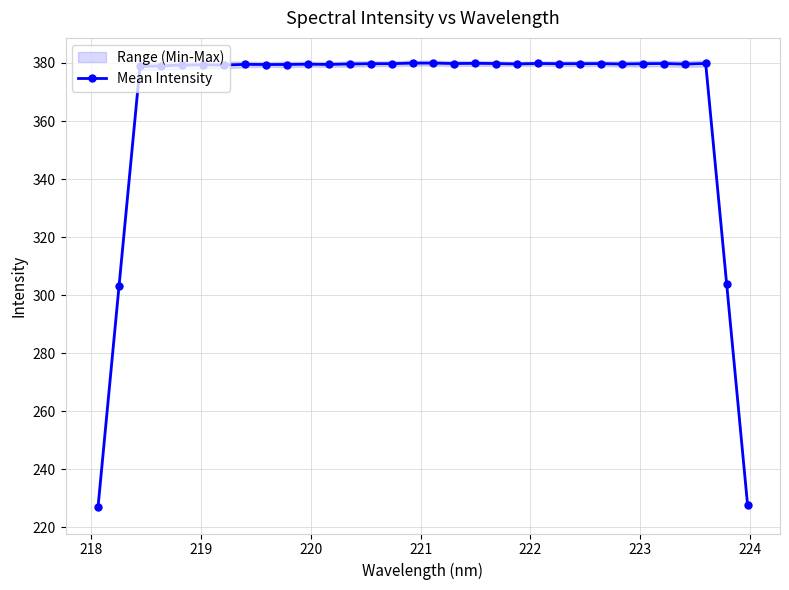

What is the difference between the maximum and minimum values?

152.9